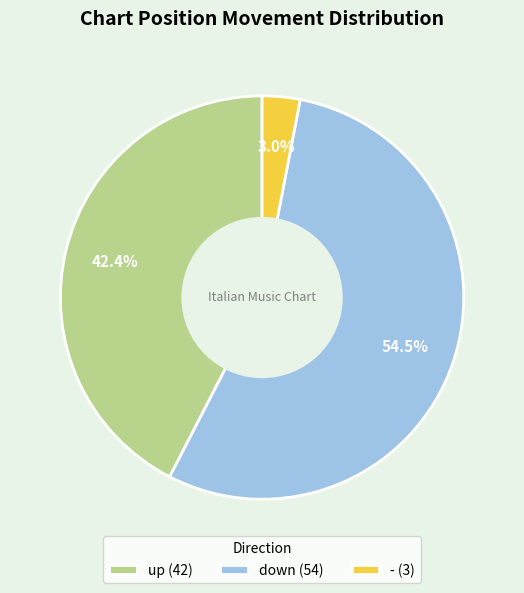

To the nearest percent, what is the combined percentage of down and -?

58%